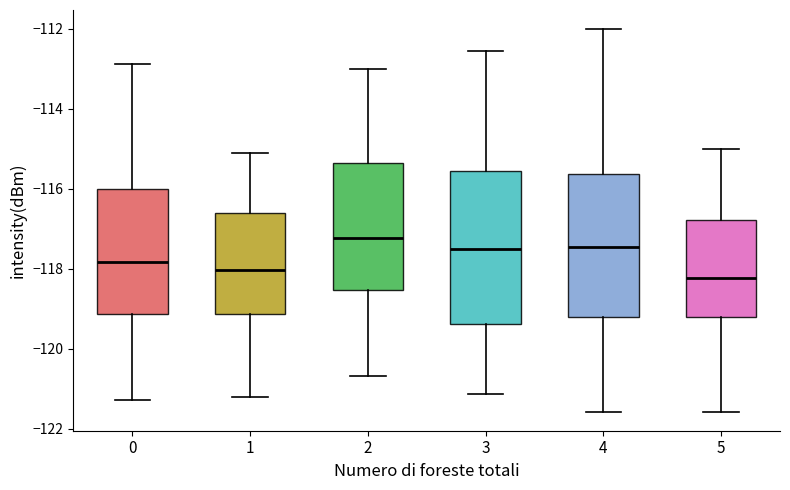

Where does the median line of the box at x = 0 sit on the y-axis? The values are not printed on the chart, so give them approximately, as read against the axis.

-117.8